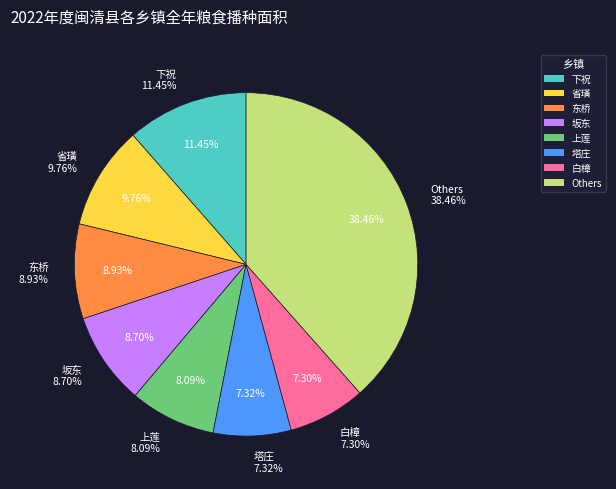

Does any single category account for the majority?

No